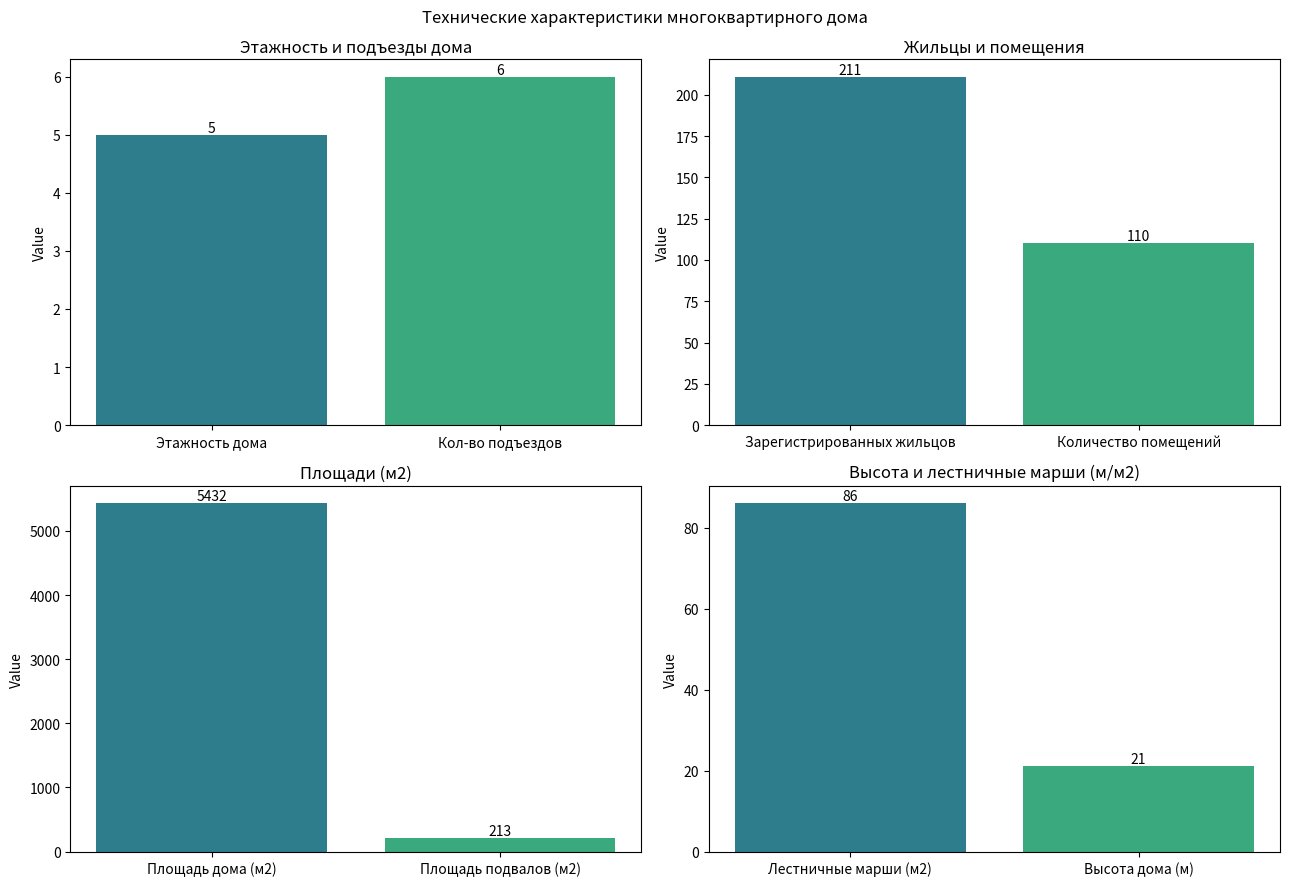

What is the label of the 1st bar from the right?

Кол-во подъездов